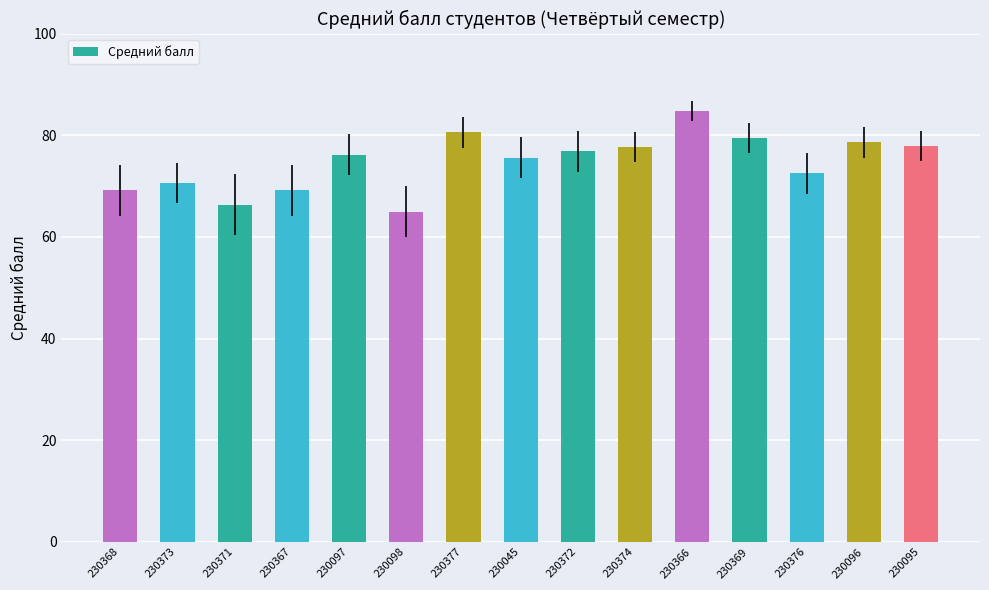

What is the change in value from 230098 to 230095?

+13.0